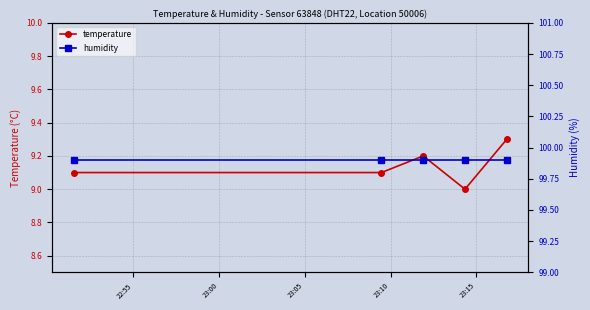

True or false: temperature has more than 2 interior local peaks.

False